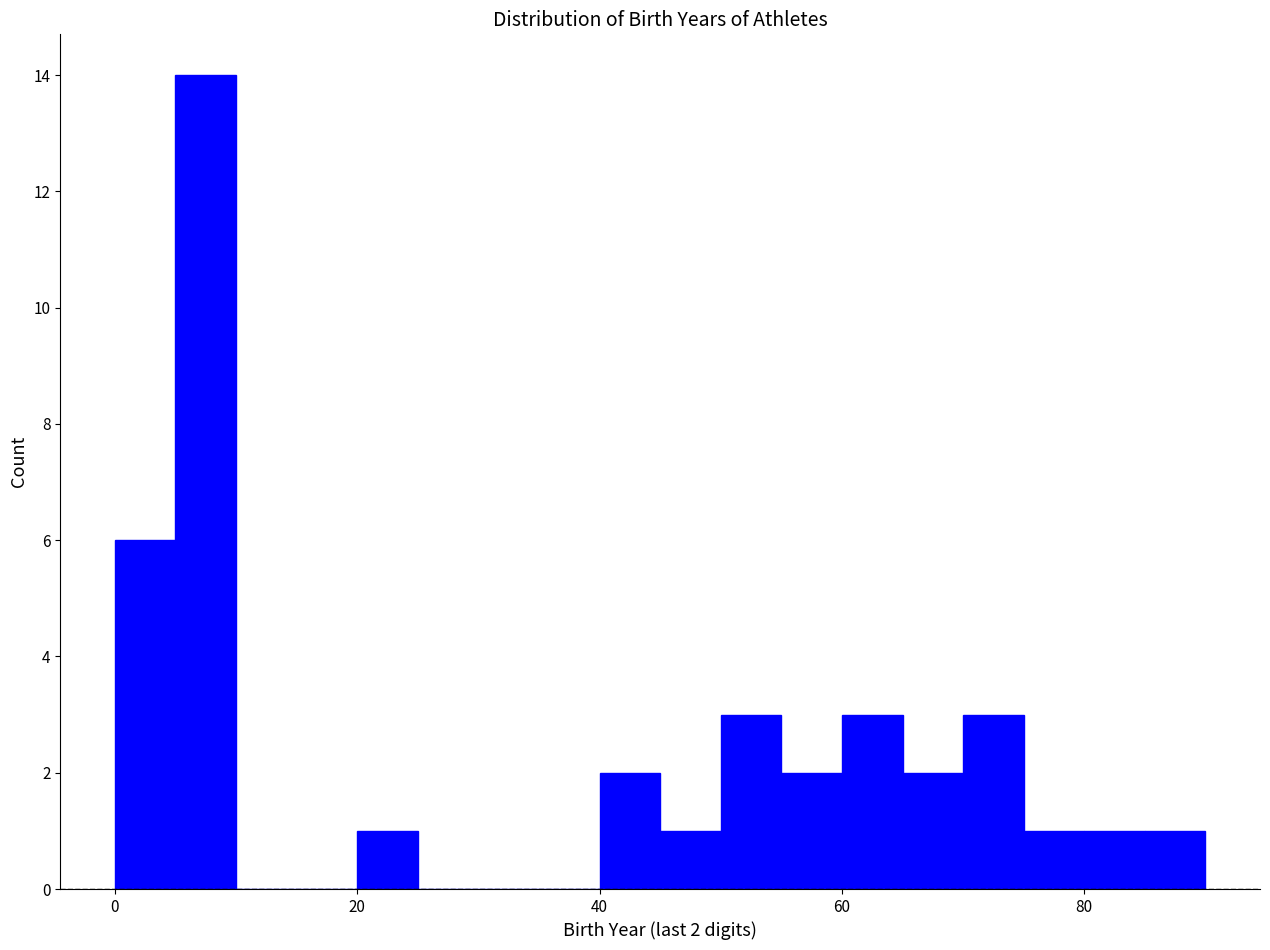

Read against the x-axis, roughly where is the centre of the tallest bar?

8